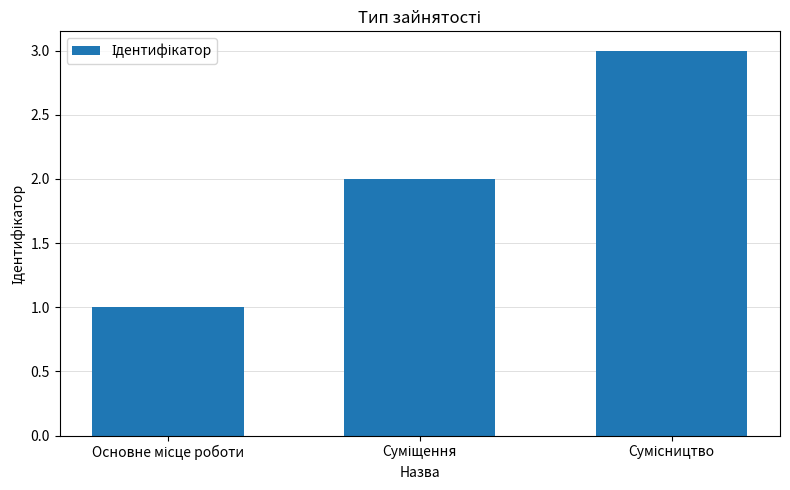

What is the average value?

2